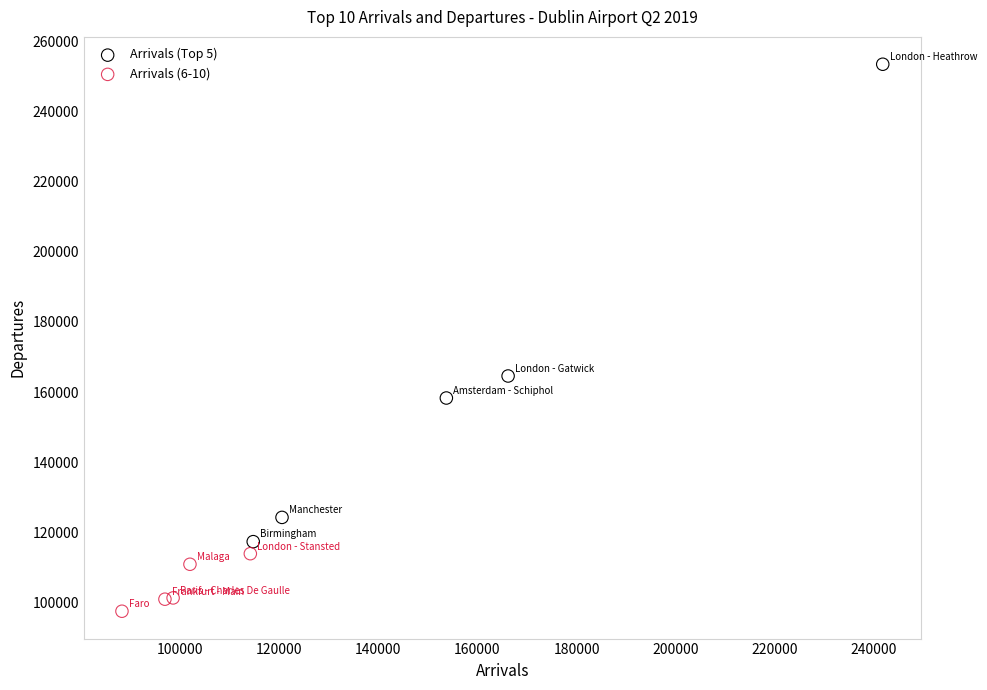

Which series has the largest Y range (max minus min)?

Arrivals (Top 5)